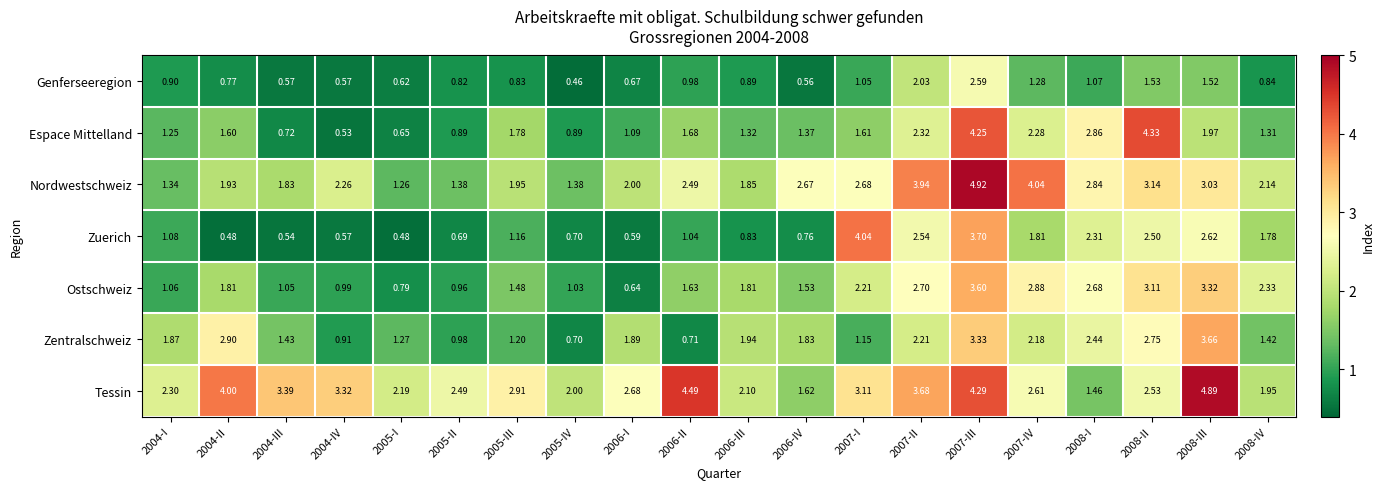

Is the value of Tessin at 2004-IV greater than the value of Zuerich at 2005-III?

Yes